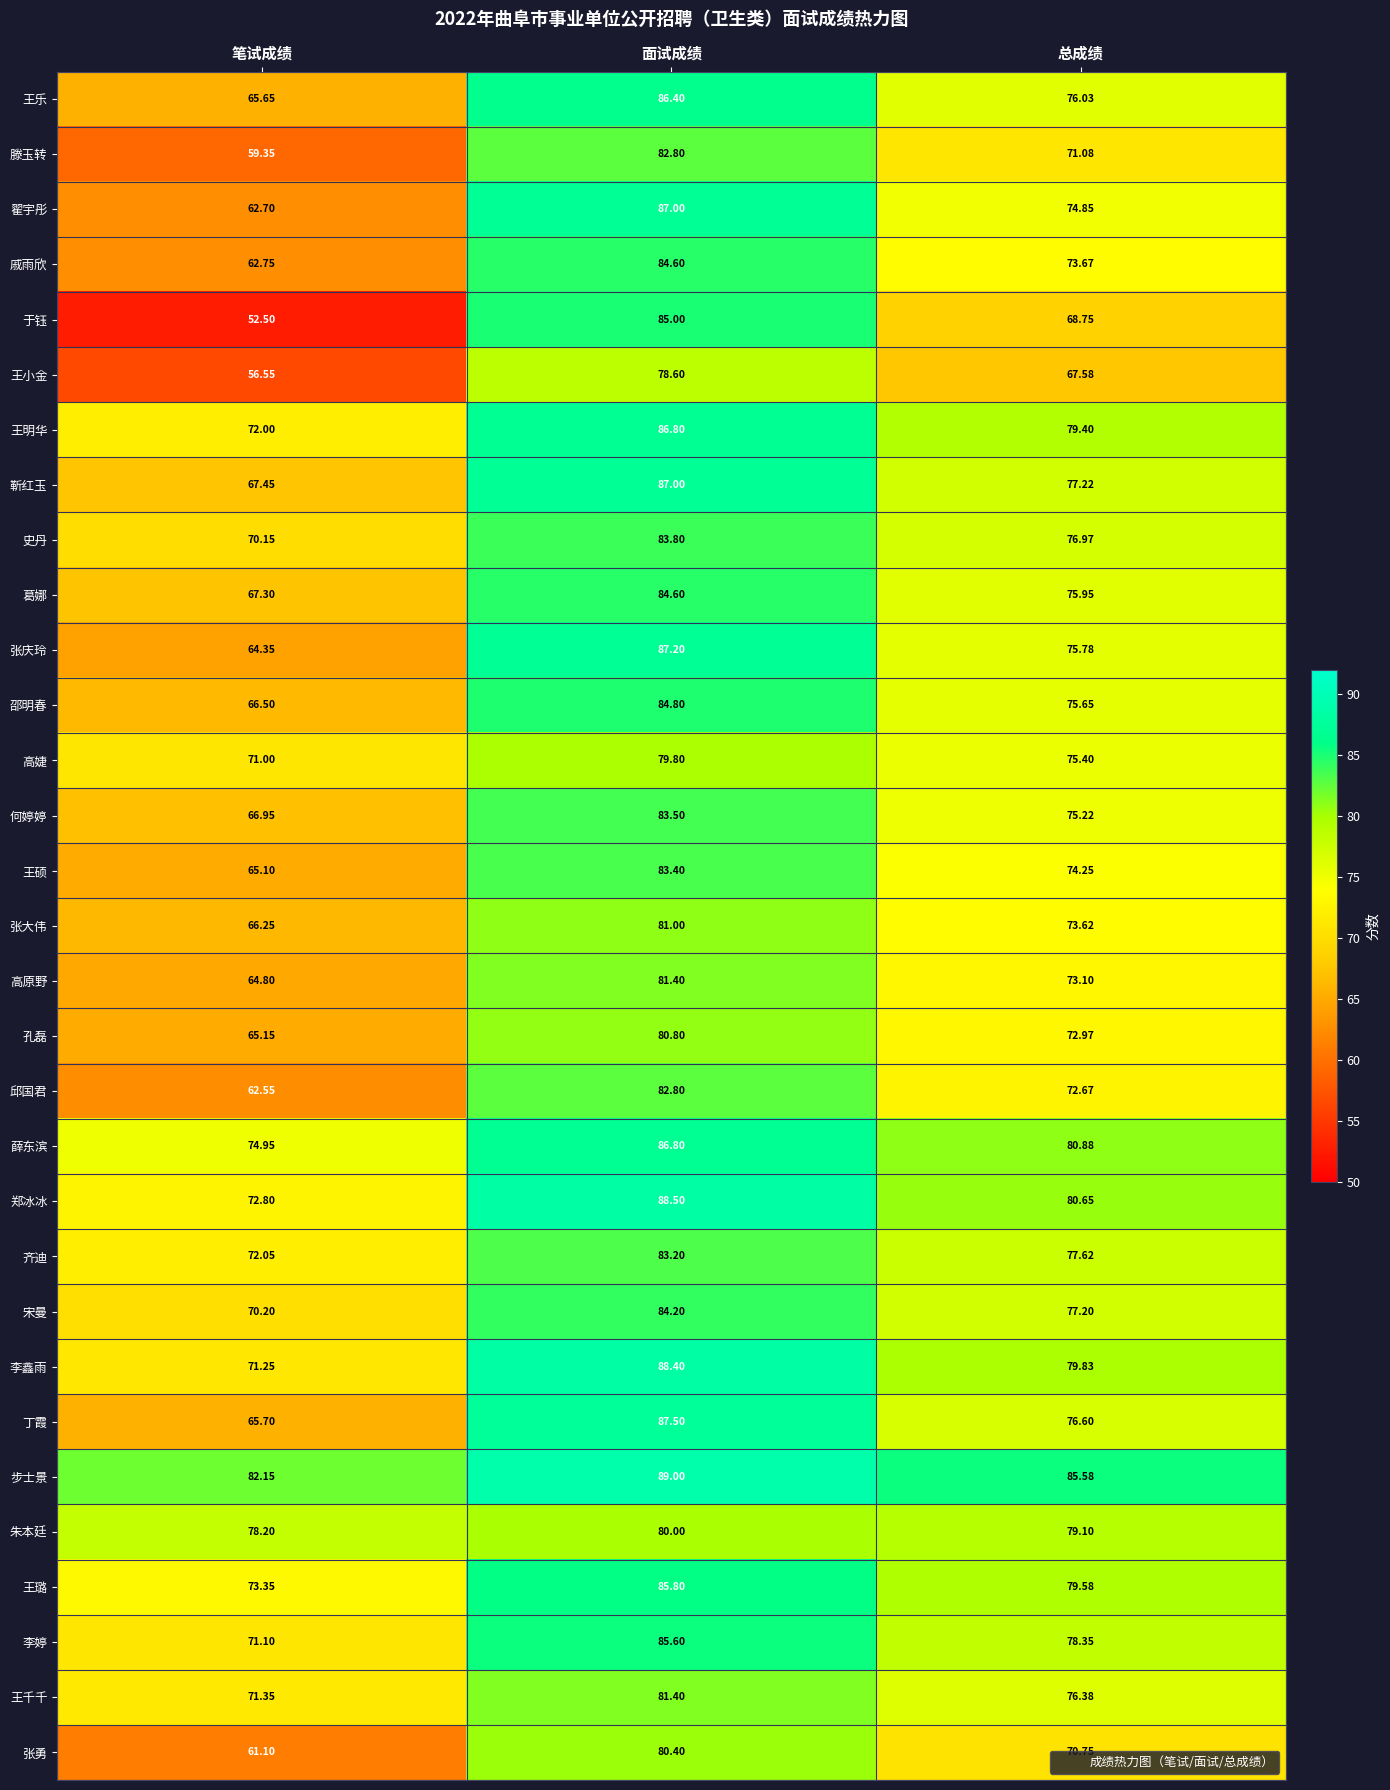

At 总成绩, list the series in order from largest to smallest.

步士景, 薛东滨, 郑冰冰, 李鑫雨, 王璐, 王明华, 朱本廷, 李婷, 齐迪, 靳红玉, 宋曼, 史丹, 丁霞, 王千千, 王乐, 葛娜, 张庆玲, 邵明春, 高婕, 何婷婷, 翟宇彤, 王硕, 戚雨欣, 张大伟, 高原野, 孔磊, 邱国君, 滕玉转, 张勇, 于钰, 王小金